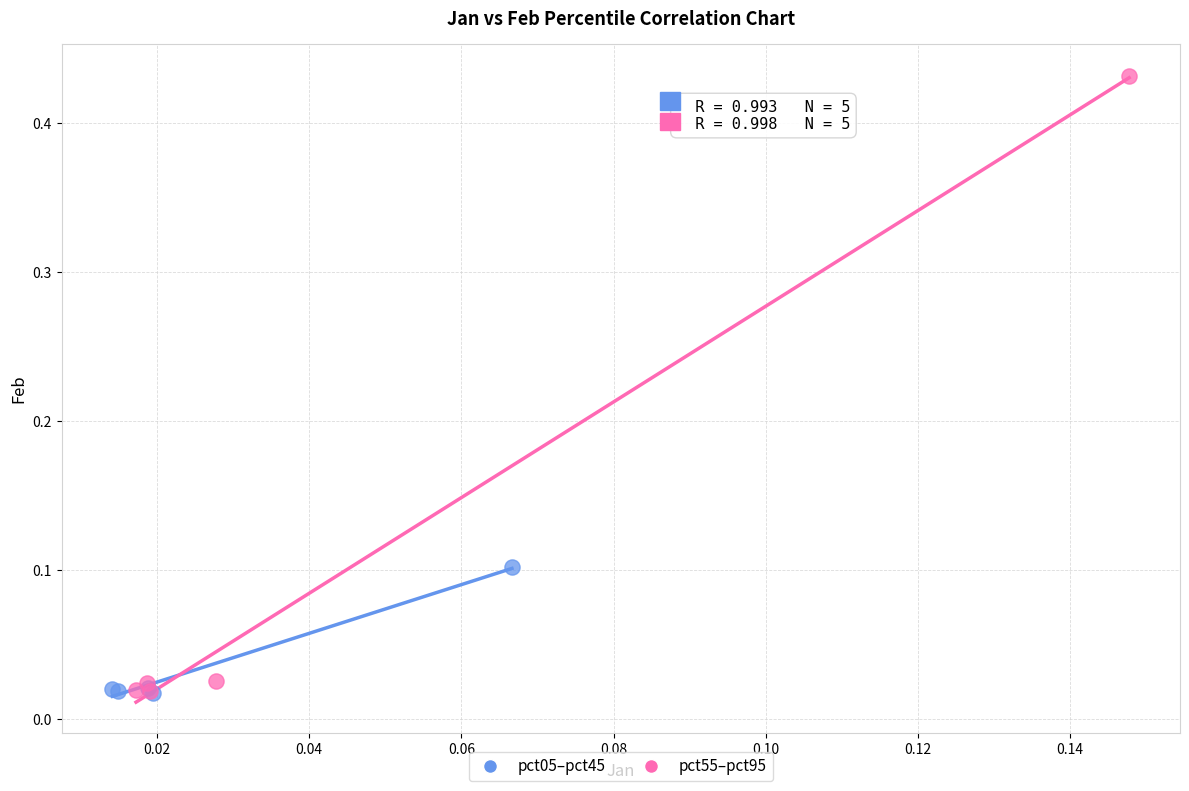

Which series has the widest spread of Y values?

pct55–pct95